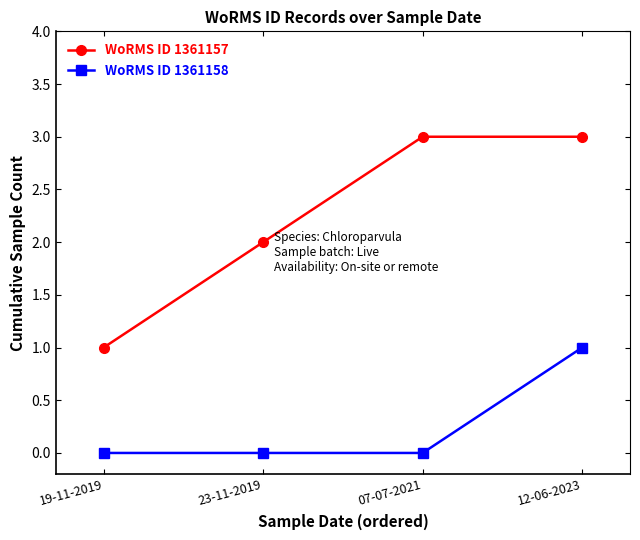

Which series changed the most between 23-11-2019 and 07-07-2021?

WoRMS ID 1361157